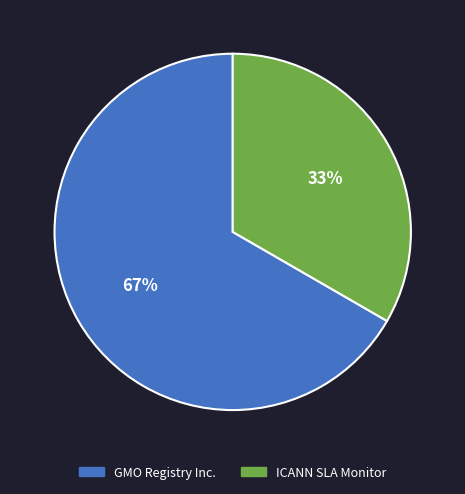

Is there a majority slice in this chart?

Yes